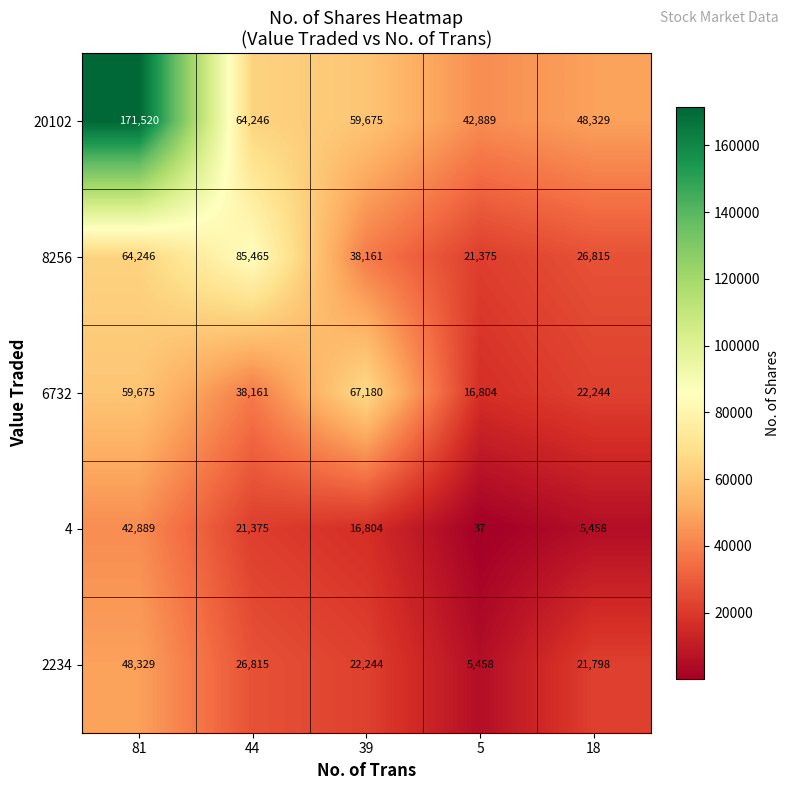

The 4 series shows 32212 at 44. True or false?

False